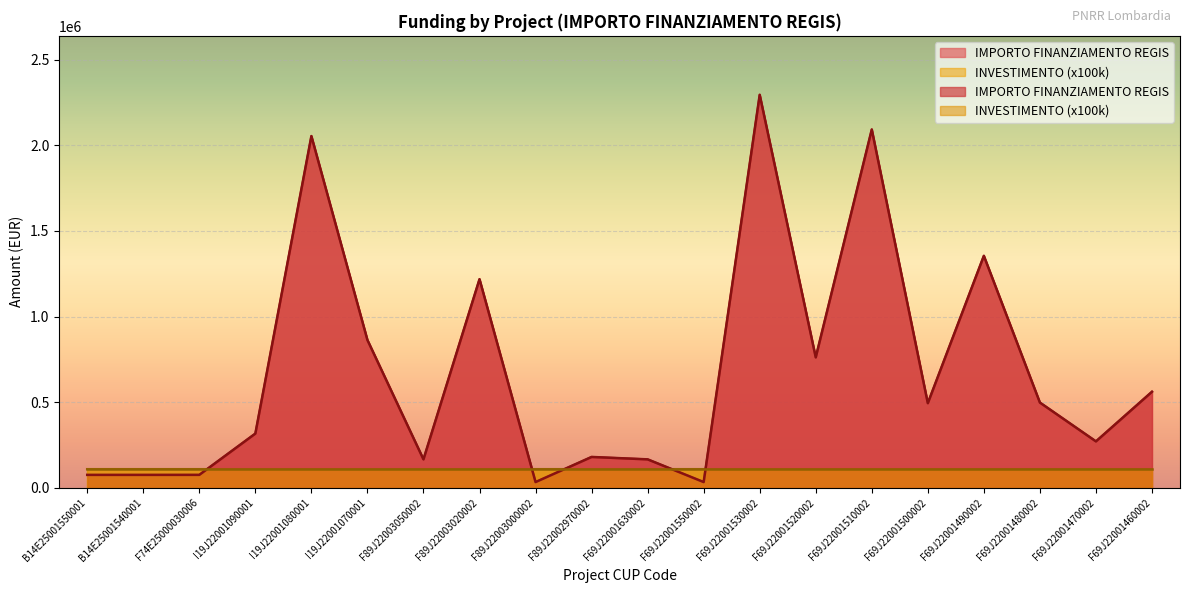

How many points are lower than both their immediate neighbors (excluding endpoints)?

6